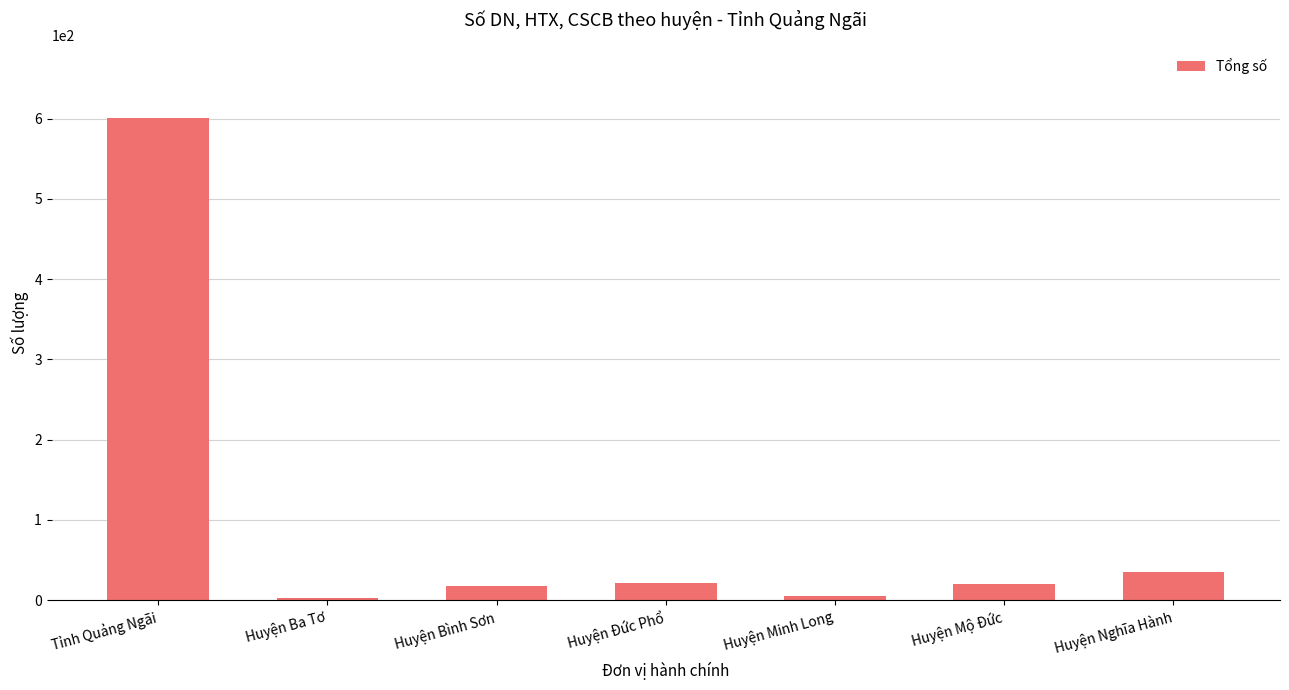

True or false: the data shows 17 at Huyện Bình Sơn.

True